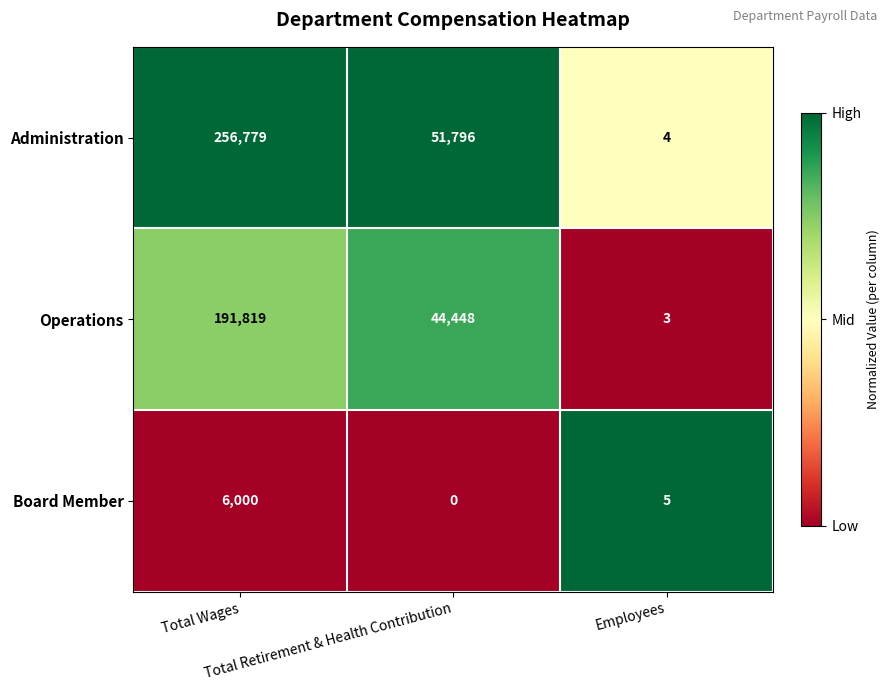

Which category has the lowest value across all series?

Total Retirement & Health Contribution